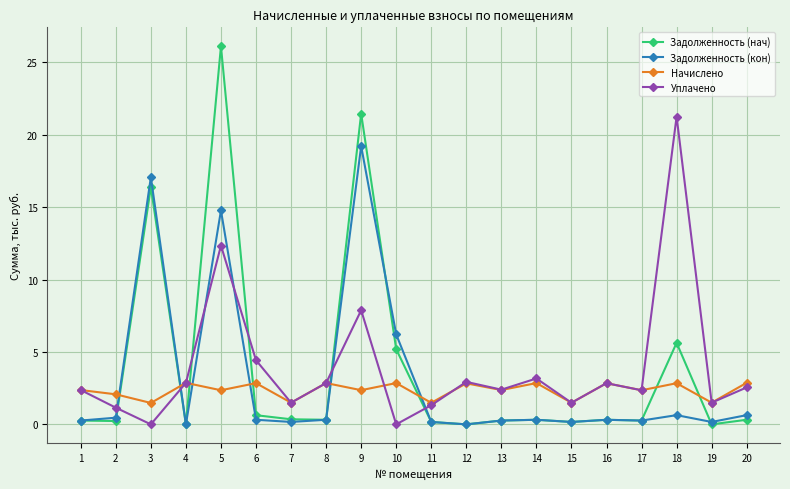

The Уплачено series shows 1.5 at 15. True or false?

True